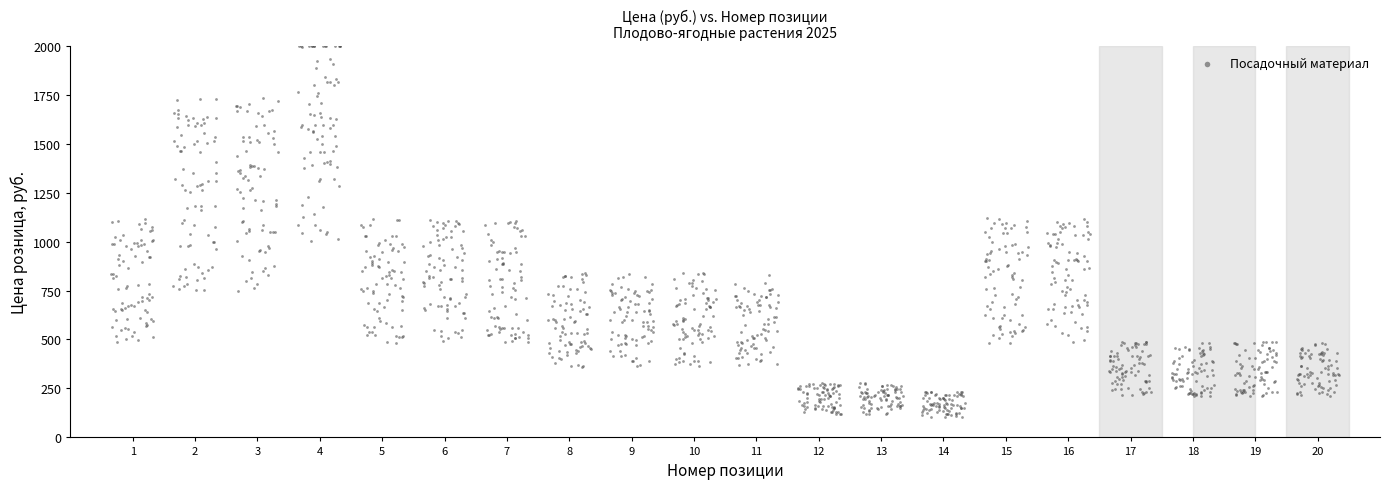

What is the range of X values (max minus min)?

19.7